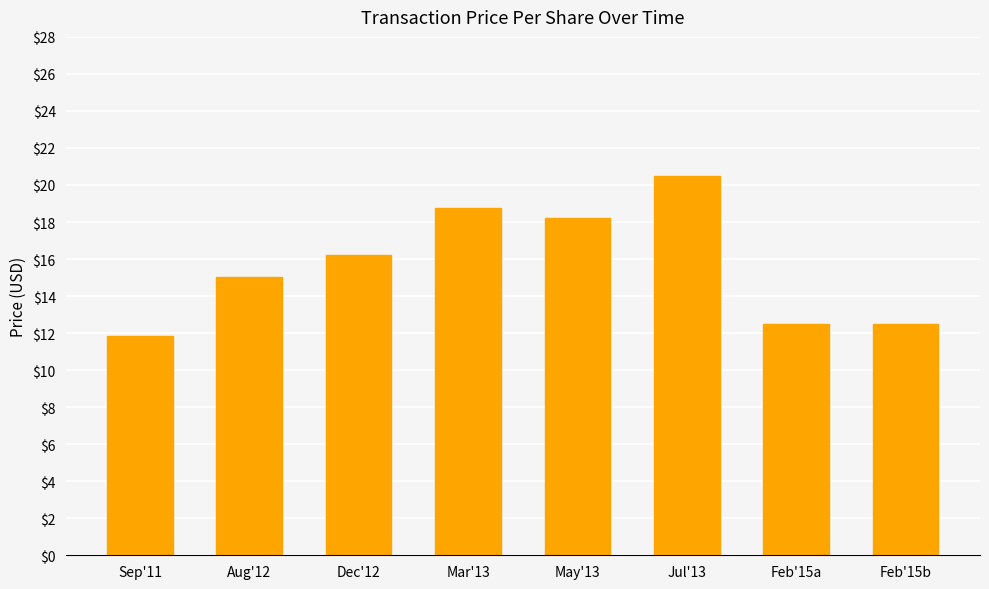

What is the average value?

15.7